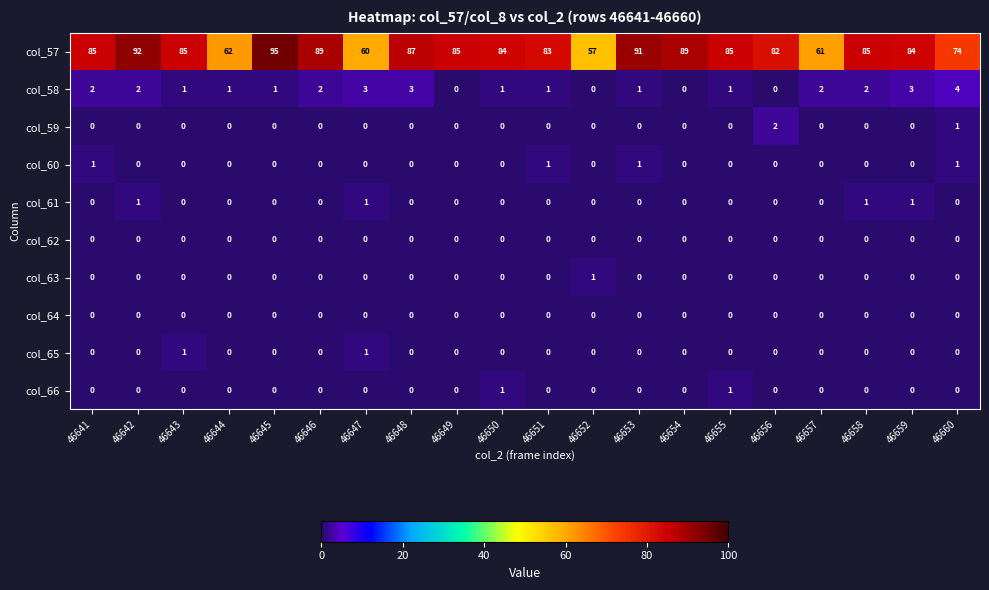

Which series has the largest total across all categories?

col_57